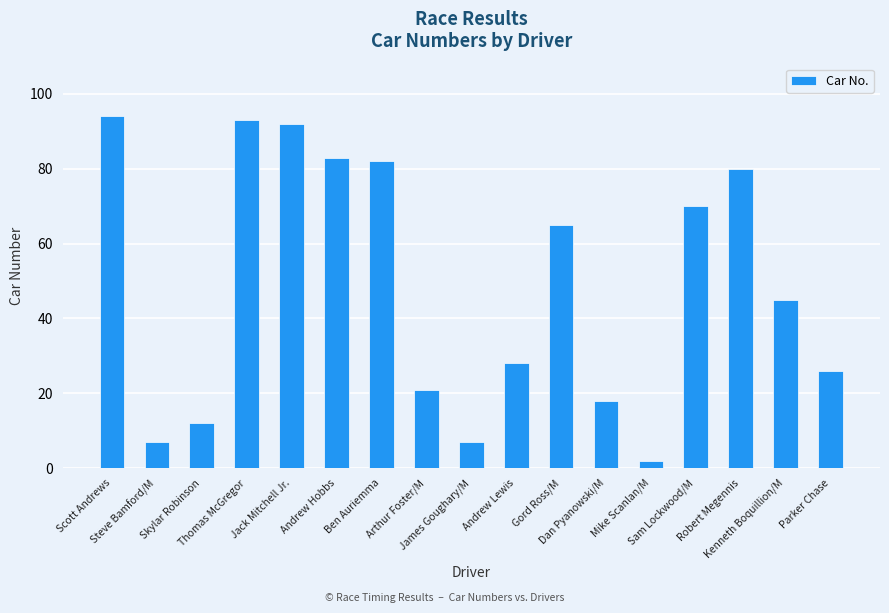

Is it true that the value at Skylar Robinson is 12?

True